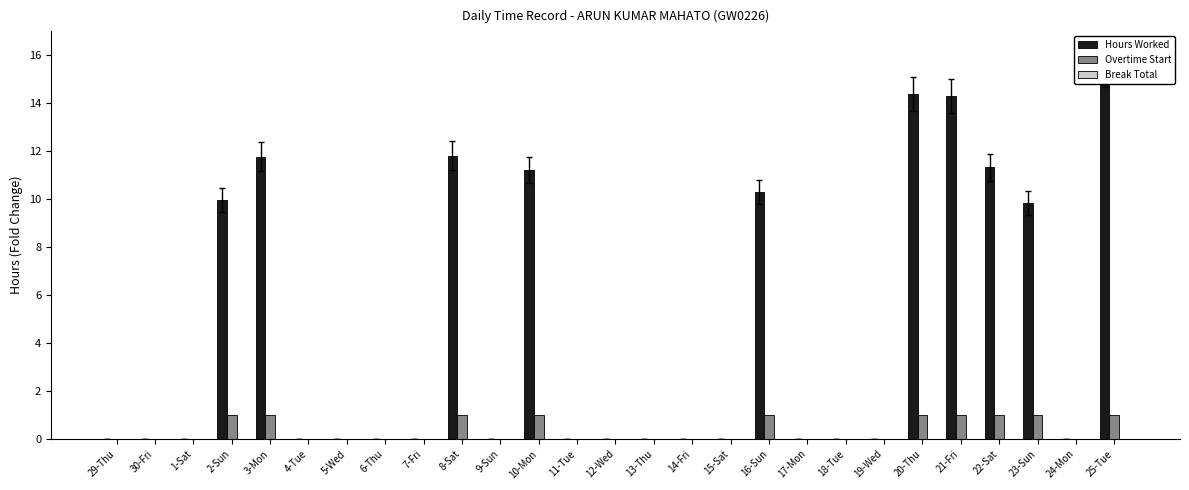

Is it true that Overtime Start equals 0.0 at 4-Tue?

True